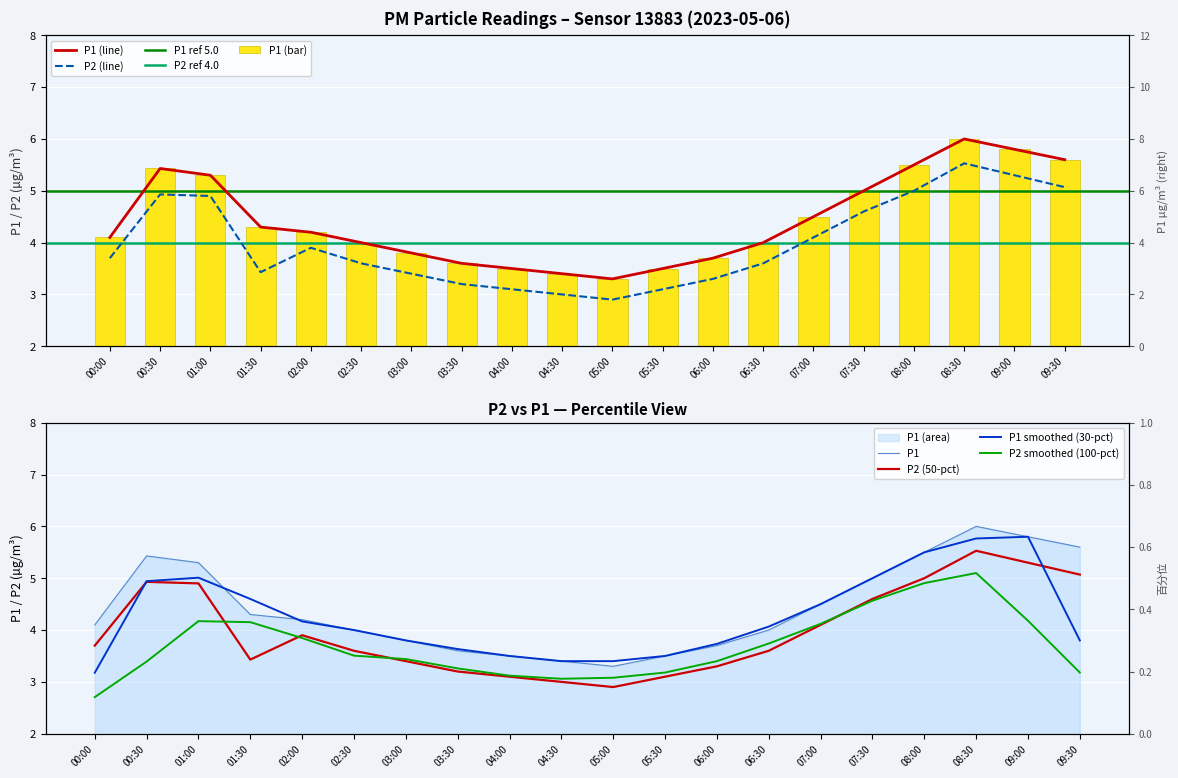

How many data points does each series have?

20